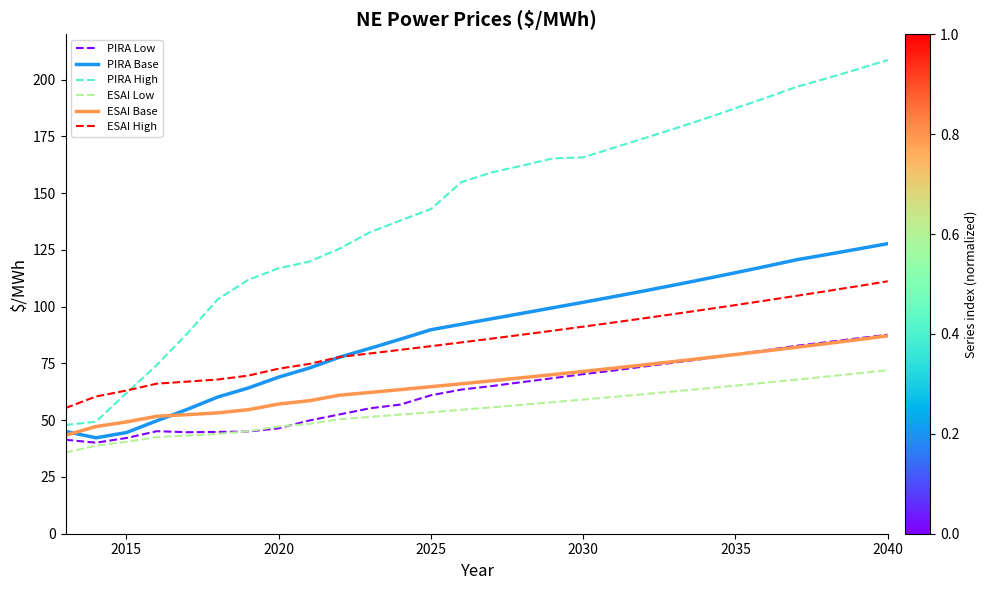

What are all the series names shown in the legend?

PIRA Low, PIRA Base, PIRA High, ESAI Low, ESAI Base, ESAI High